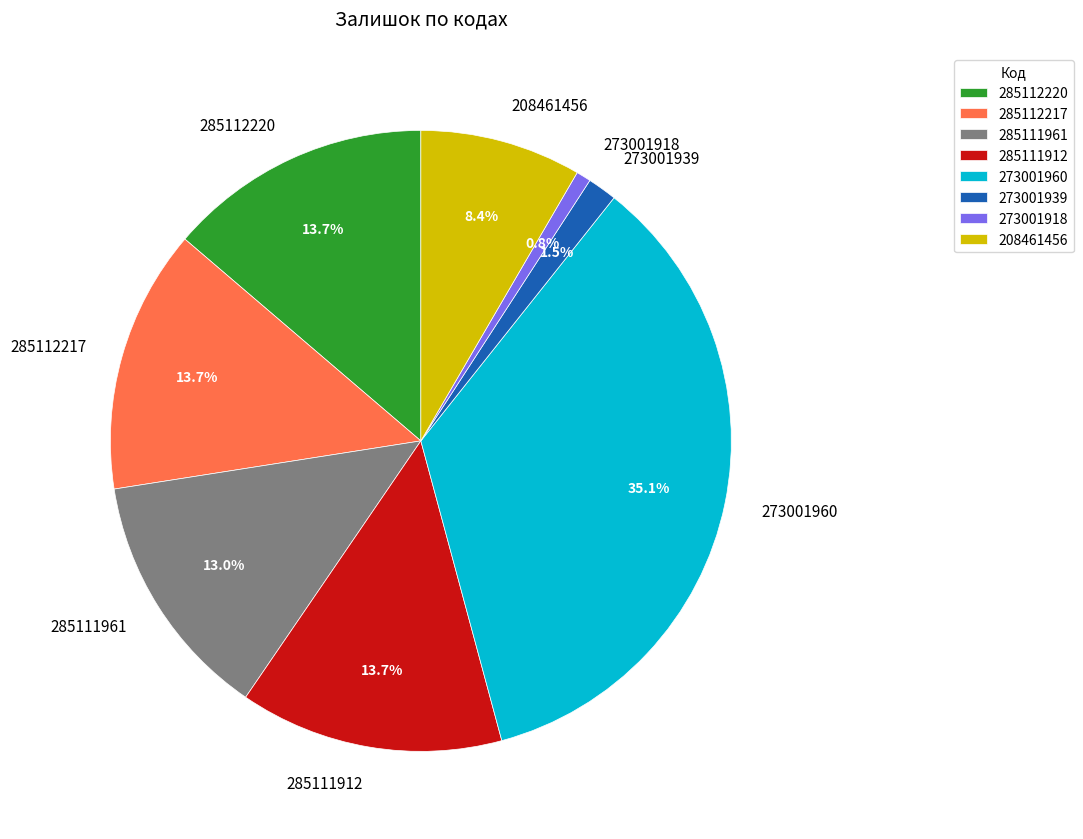

Approximately how many times larger is the value at 285111961 compared to 273001960?

0.4